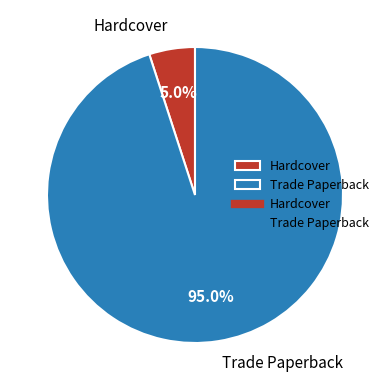

True or false: Trade Paperback accounts for 83% of the total.

False